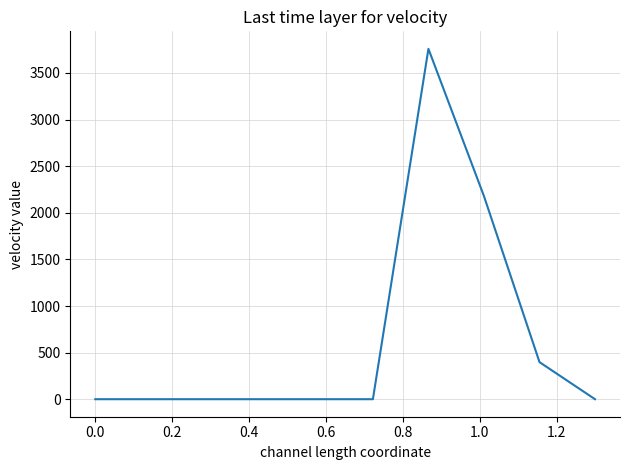

What is the greatest value displayed?

3759